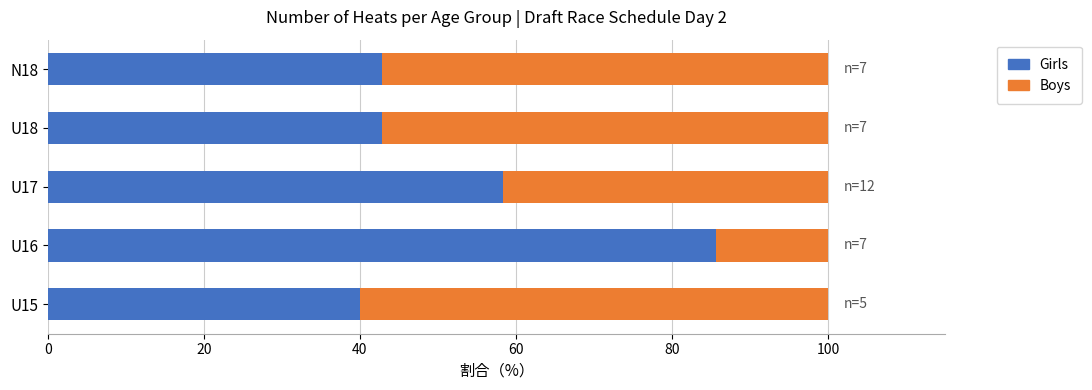

What is the minimum value for Girls?

40.0